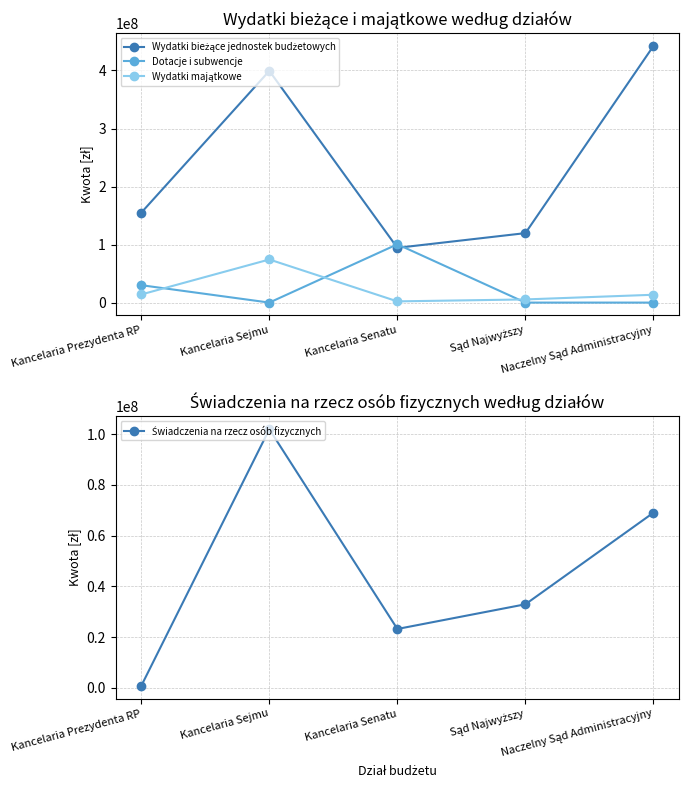

What value does the Wydatki bieżące jednostek budżetowych series have at Kancelaria Senatu, to the nearest 50?

94381000